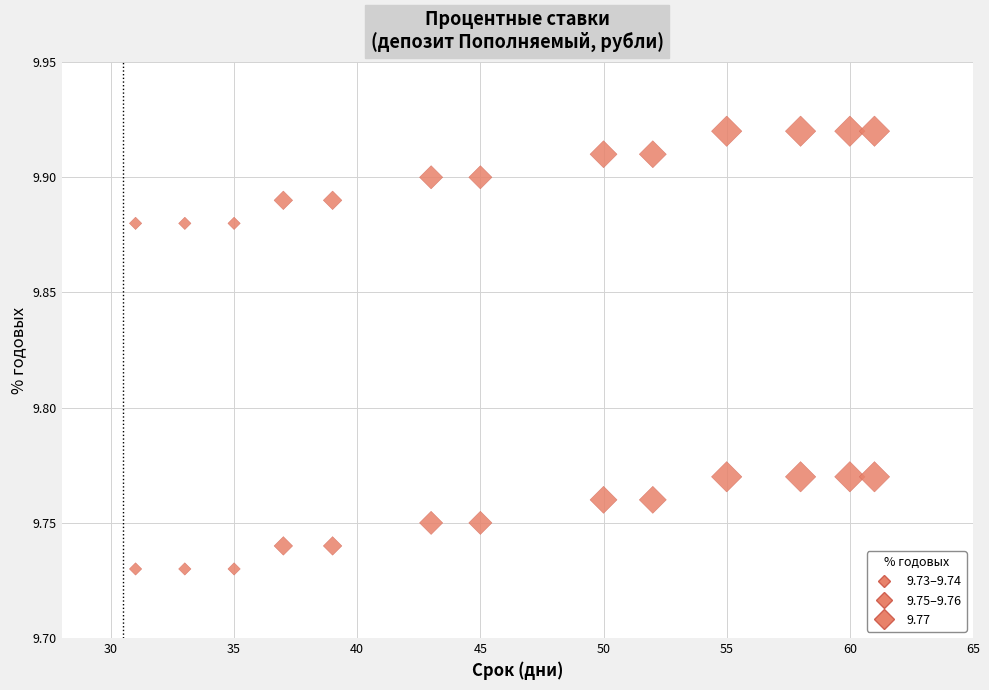

Count the number of points in this scatter plot.

26